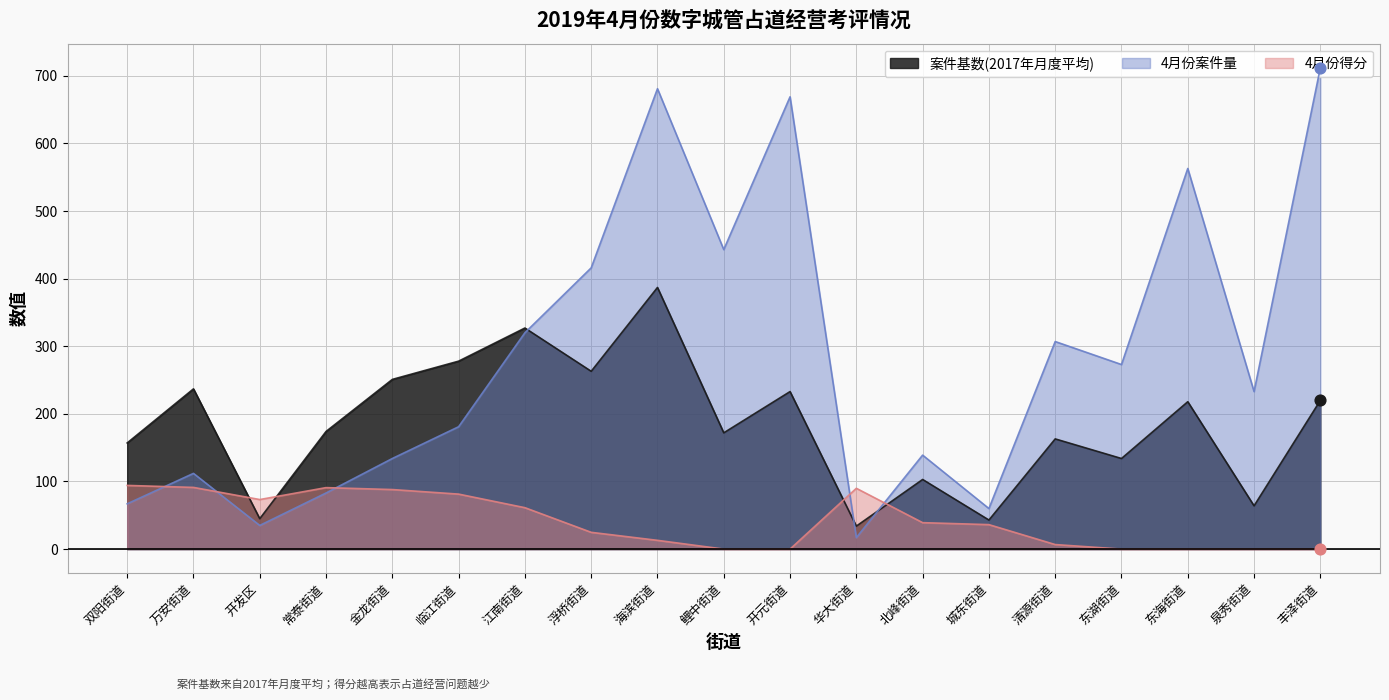

Is the value of 4月份案件量 at 开发区 greater than the value of 案件基数(2017年月度平均) at 常泰街道?

No